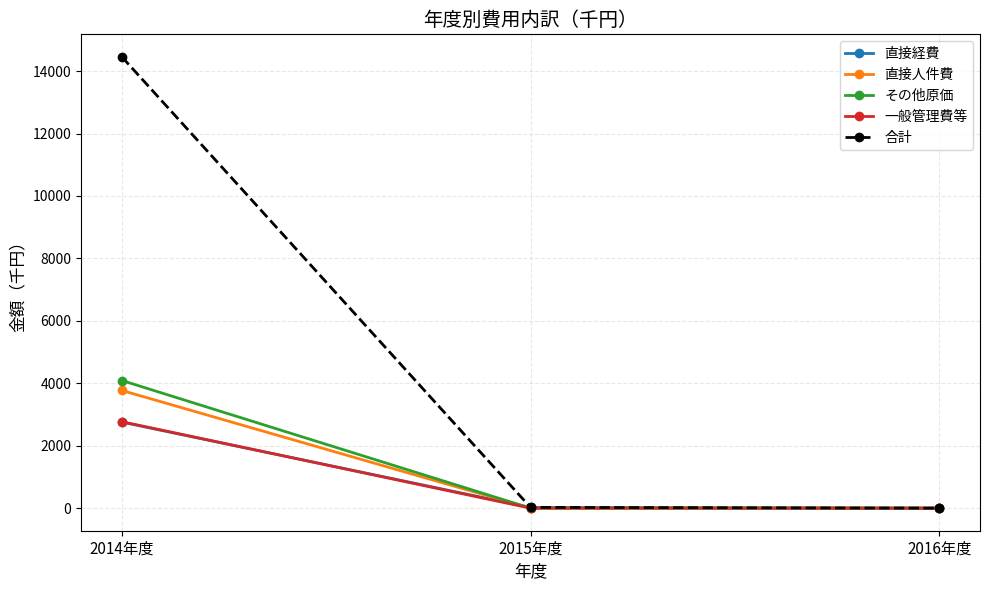

The 直接経費 series shows 2756.0 at 2014年度. True or false?

True